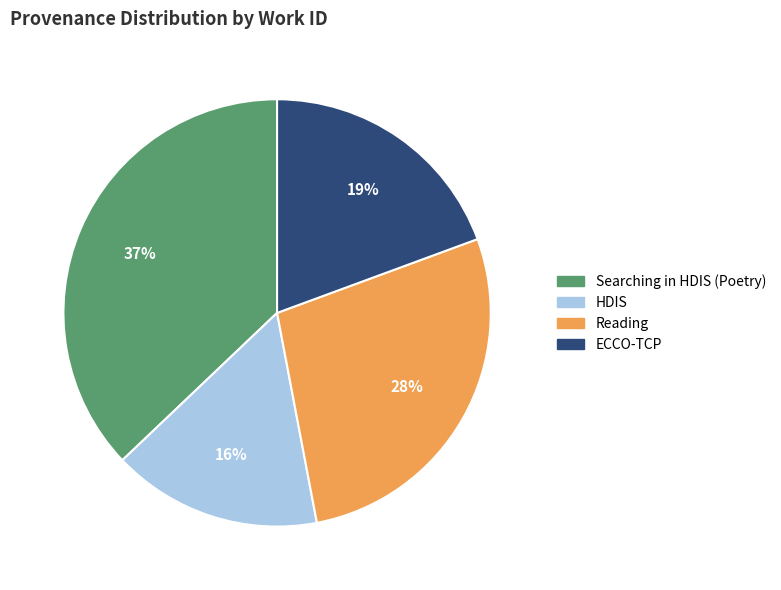

Do Reading and HDIS together represent more than half of the pie?

No